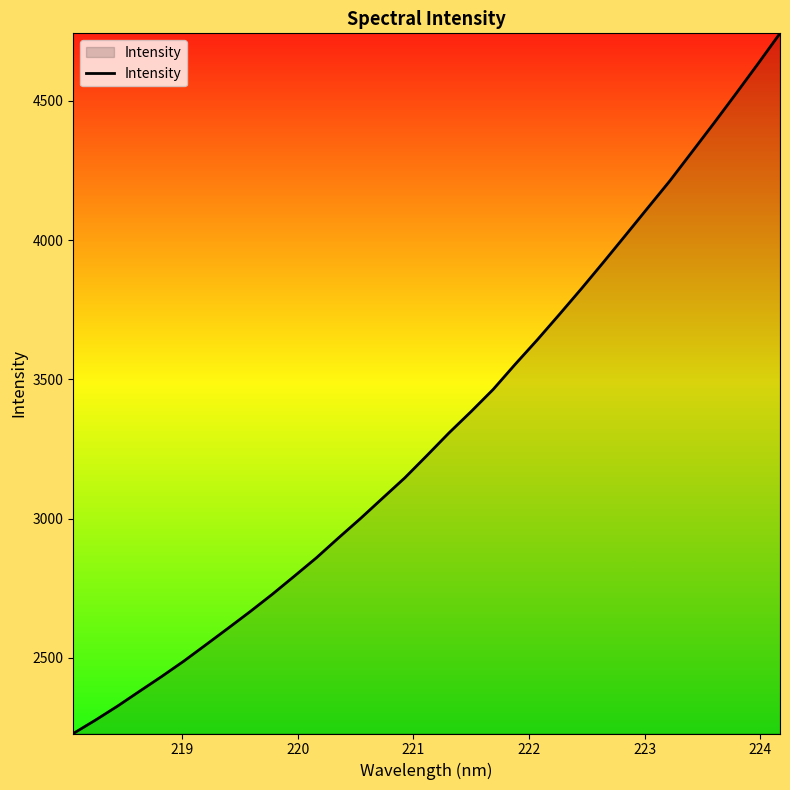

True or false: the data has more than 1 interior local peaks.

False